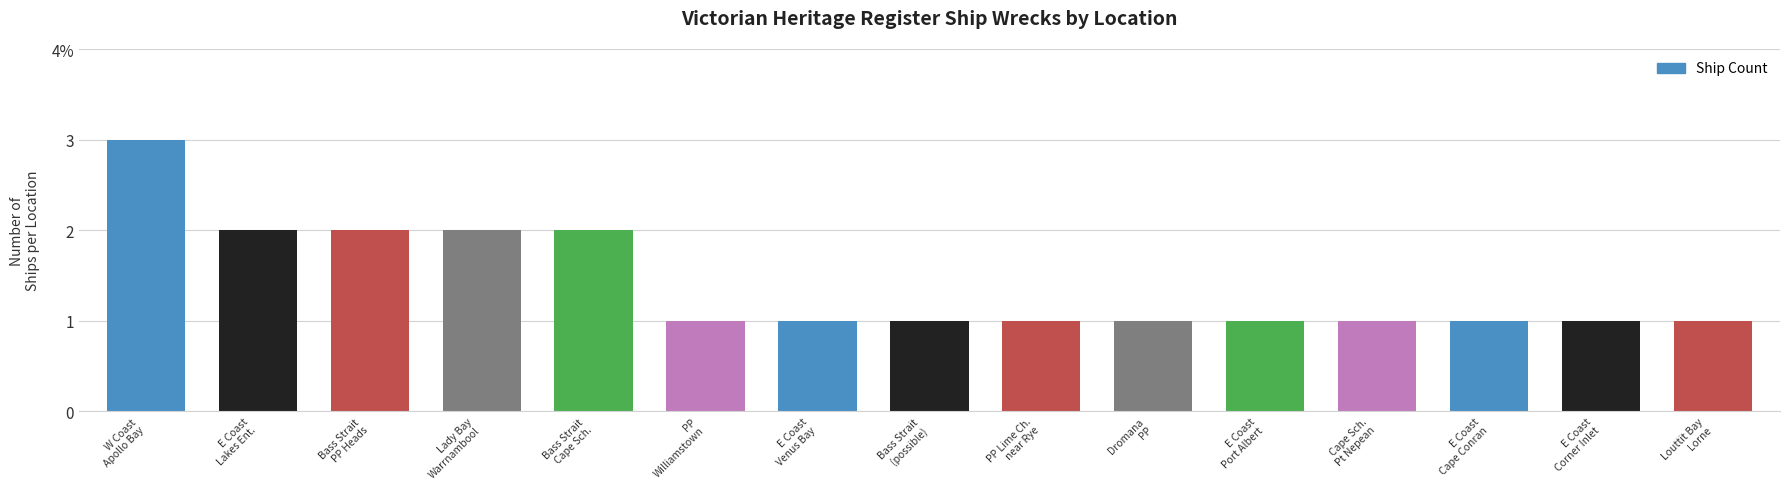

Are the bars horizontal?

No